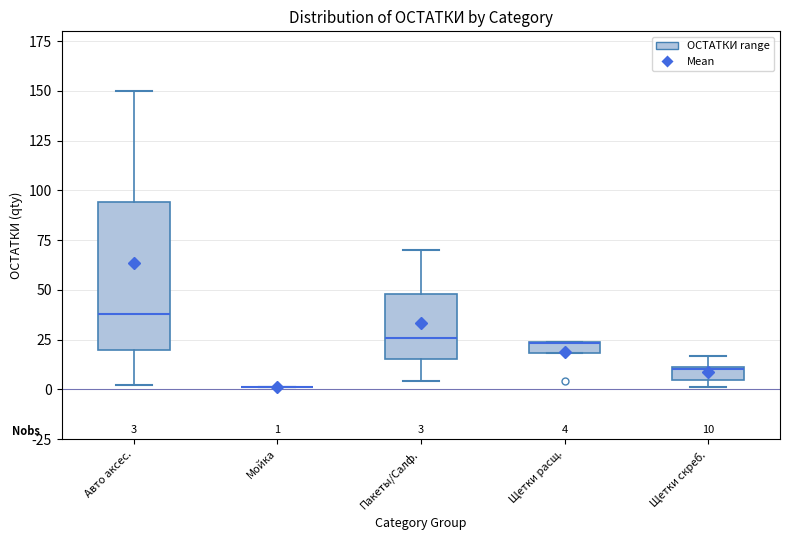

Which box is the tallest, from its lower edge to its upper edge?

Авто аксес.